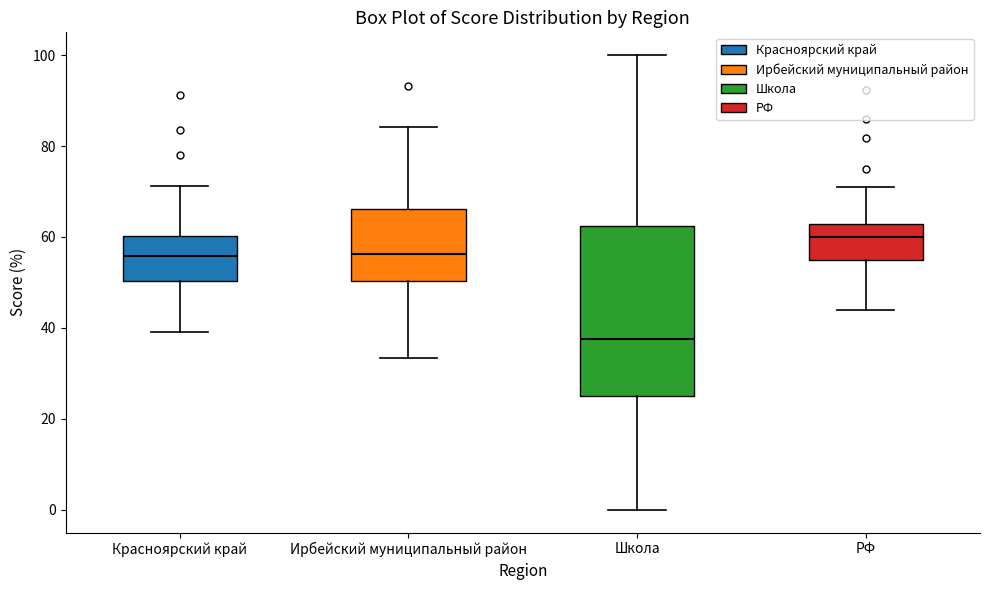

Reading left to right, transcribe this box plot: for each box, give where its median line is, the range the box spans, and where its two whiskers end, as read against the y-axis. The values are not printed on the chart, so give them approximately, as read against the axis.

Красноярский край: median 56, box 50 to 60, whiskers 40 to 72
Ирбейский муниципальный район: median 56, box 50 to 66, whiskers 34 to 84
Школа: median 38, box 26 to 62, whiskers 0 to 100
РФ: median 60, box 54 to 62, whiskers 44 to 70